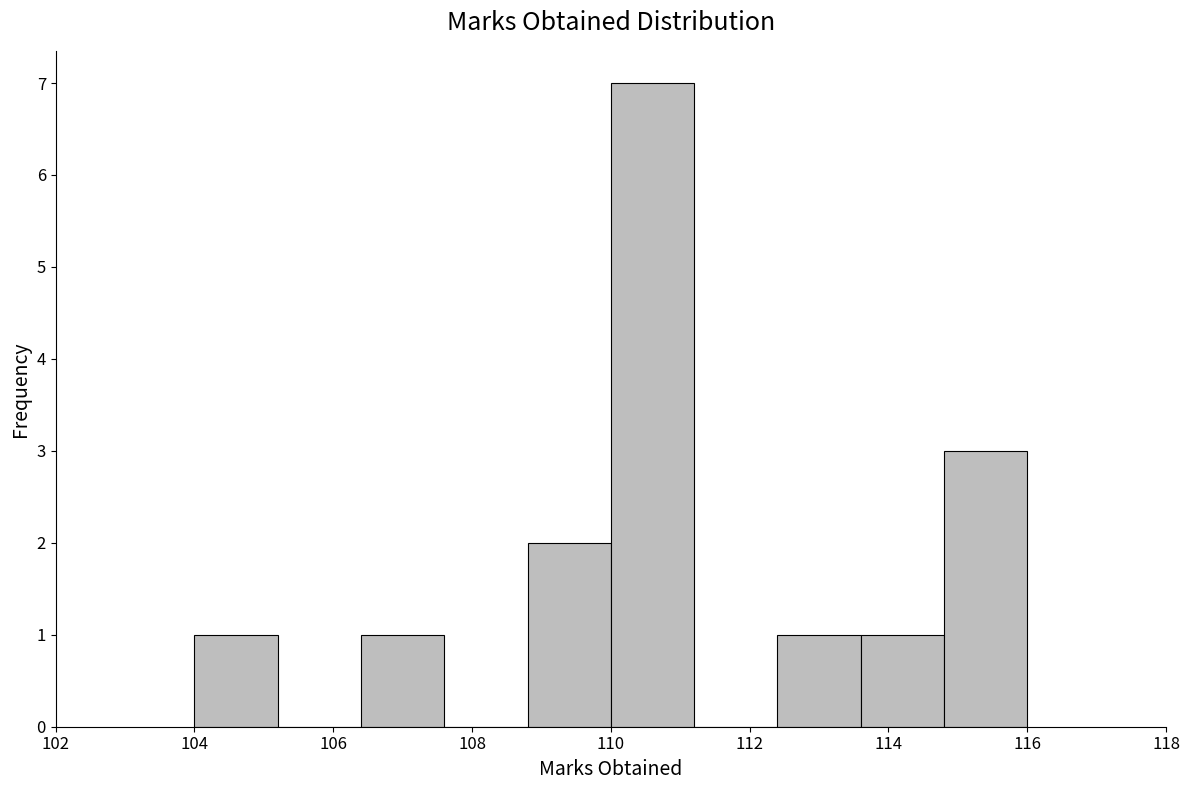

What is the height of the bar covering 108.8 to 110.0 on the x-axis? The values are not printed on the chart, so give them approximately, as read against the axis.

2